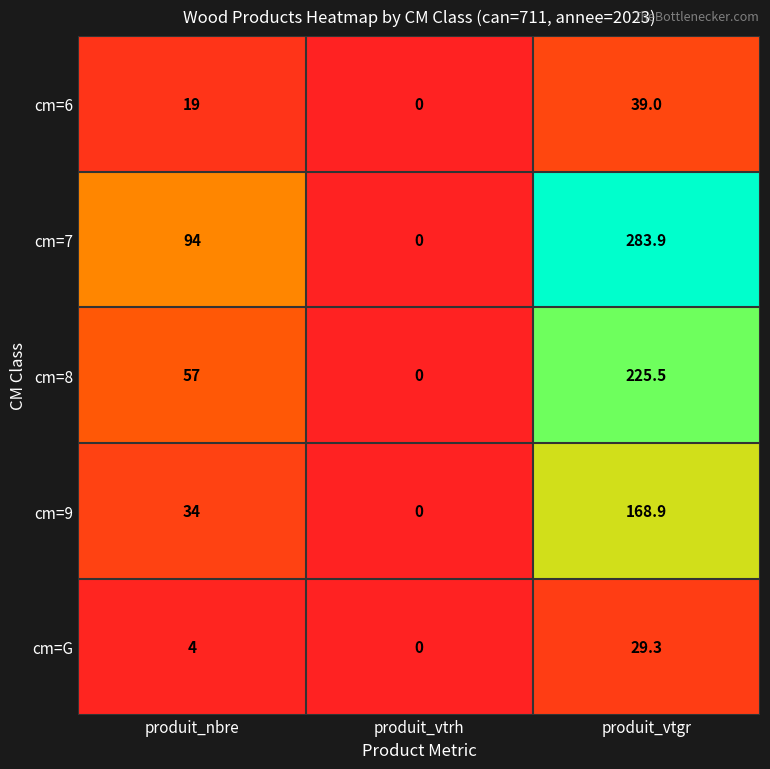

The cm=6 series shows 12.1 at produit_nbre. True or false?

False